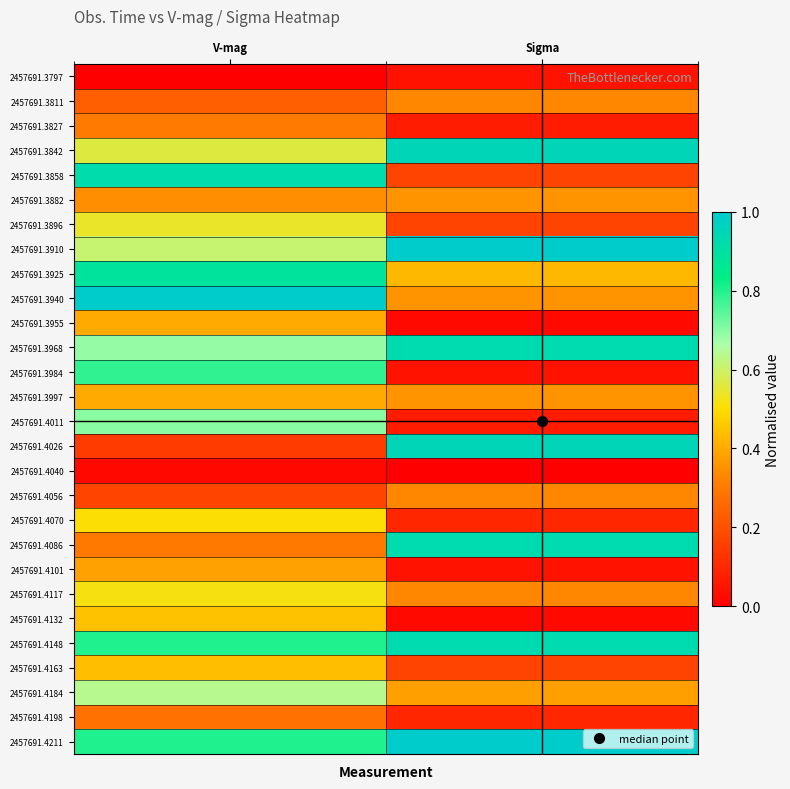

Which series changed the most between V-mag and Sigma?

2457691.4026